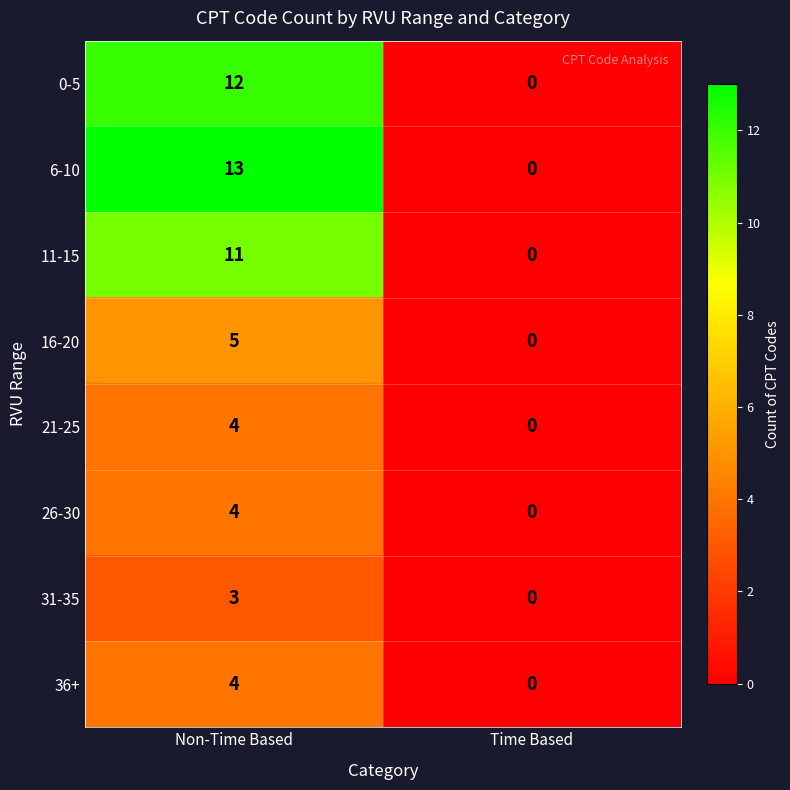

Rank the categories by 26-30 value from lowest to highest.

Time Based, Non-Time Based